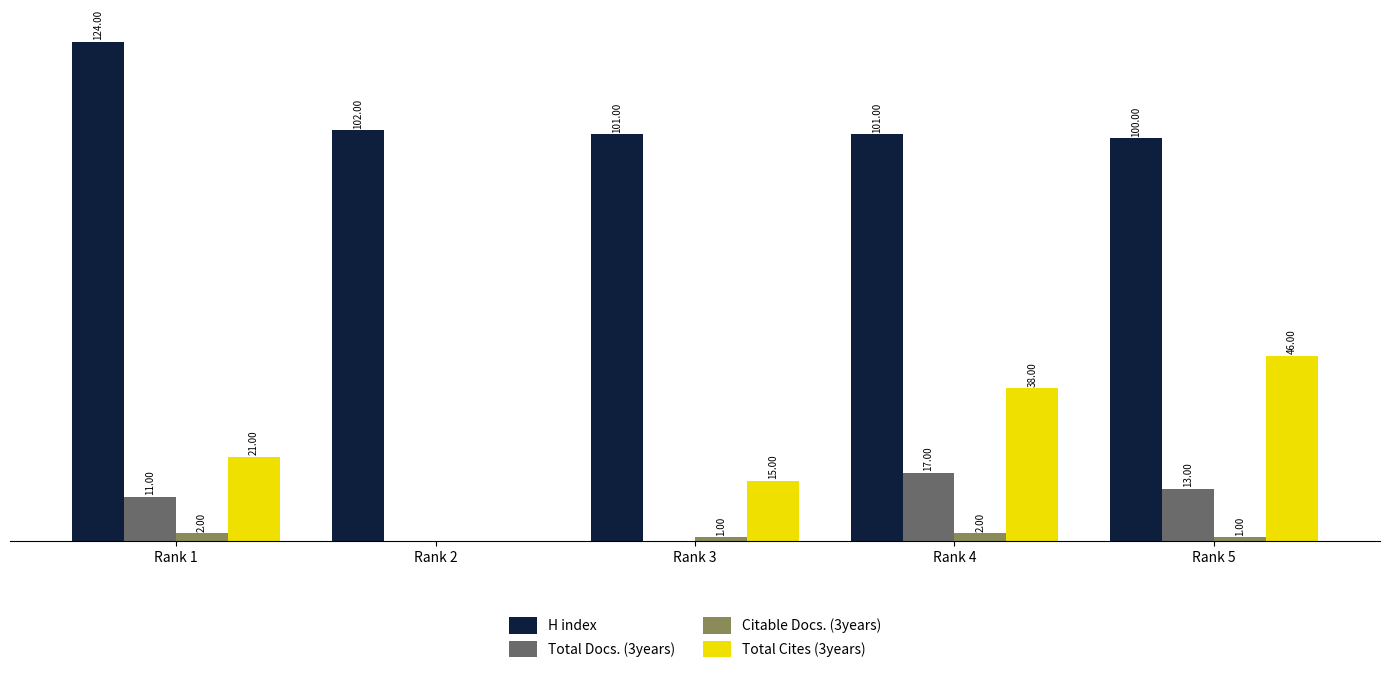

At which category is the sum across all series the highest?

Rank 5